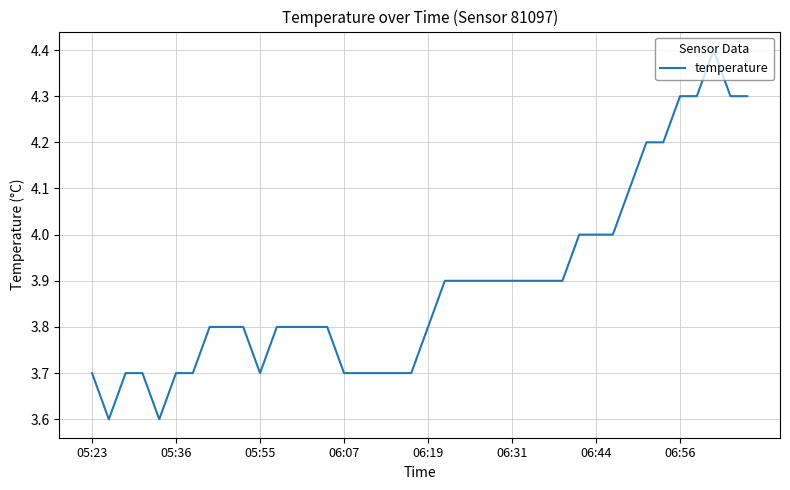

What is the difference between the maximum and minimum values?

0.8